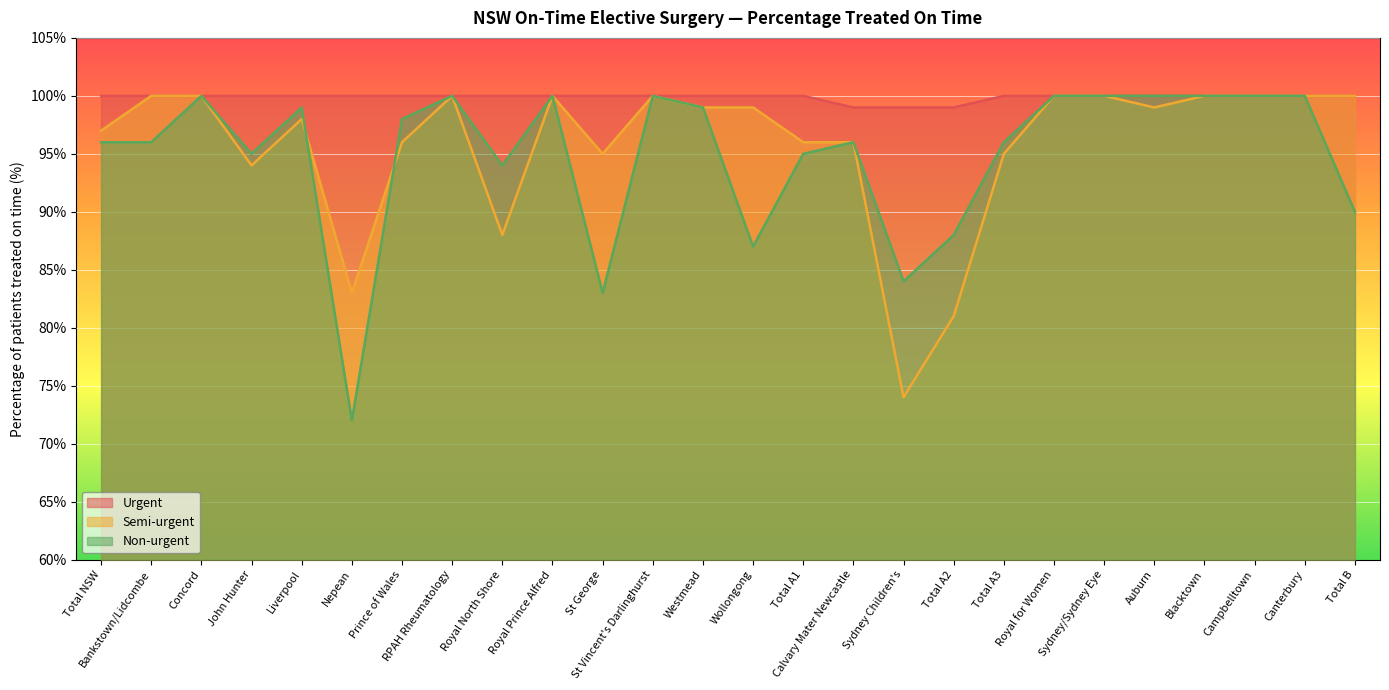

Reading left to right, what are all the values shown in this chart?

Urgent: 100	100	100	100	100	100	100	100	100	100	100	100	100	100	100	99	99	99	100	100	100	100	100	100	100	100
Semi-urgent: 97	100	100	94	98	83	96	100	88	100	95	100	99	99	96	96	74	81	95	100	100	99	100	100	100	100
Non-urgent: 96	96	100	95	99	72	98	100	94	100	83	100	99	87	95	96	84	88	96	100	100	100	100	100	100	90